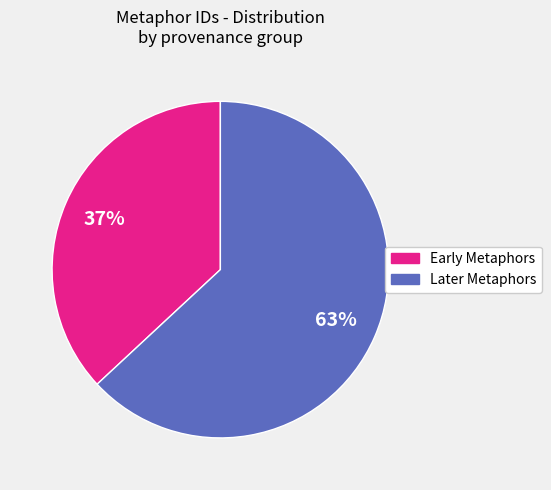

To the nearest percent, what is the average slice percentage?

50%